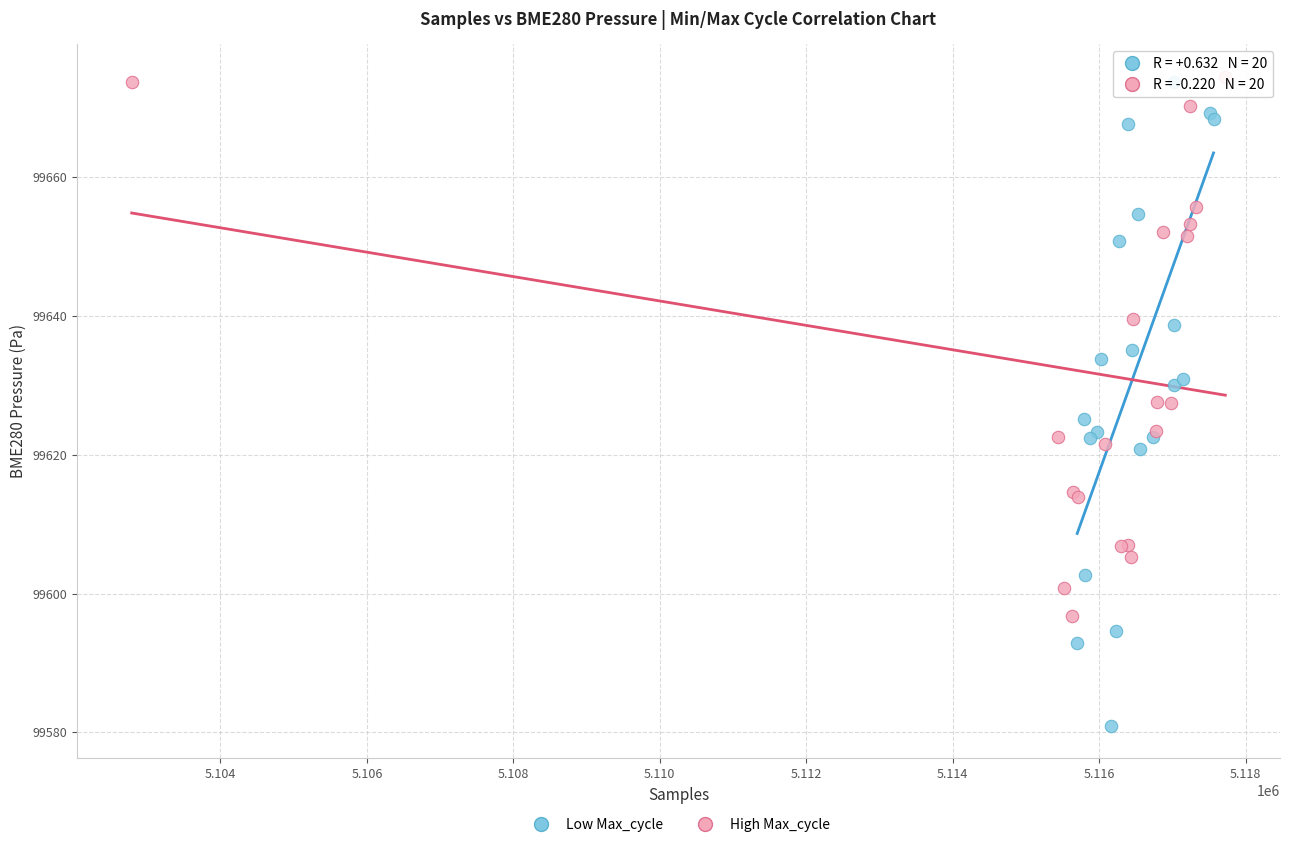

Which series has the widest spread of Y values?

Low Max_cycle